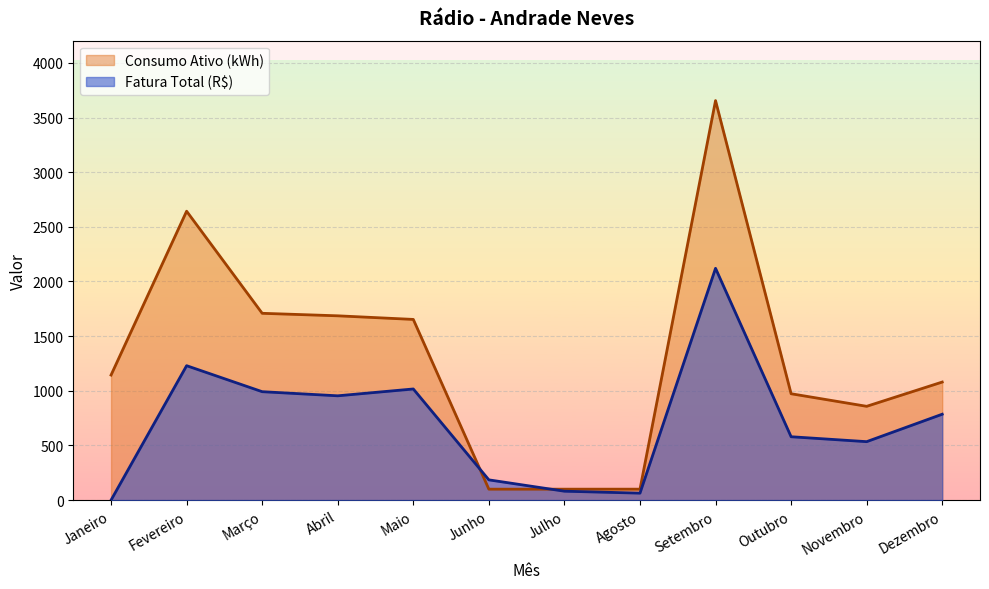

What is the difference between the highest and lowest values at Março?

717.1